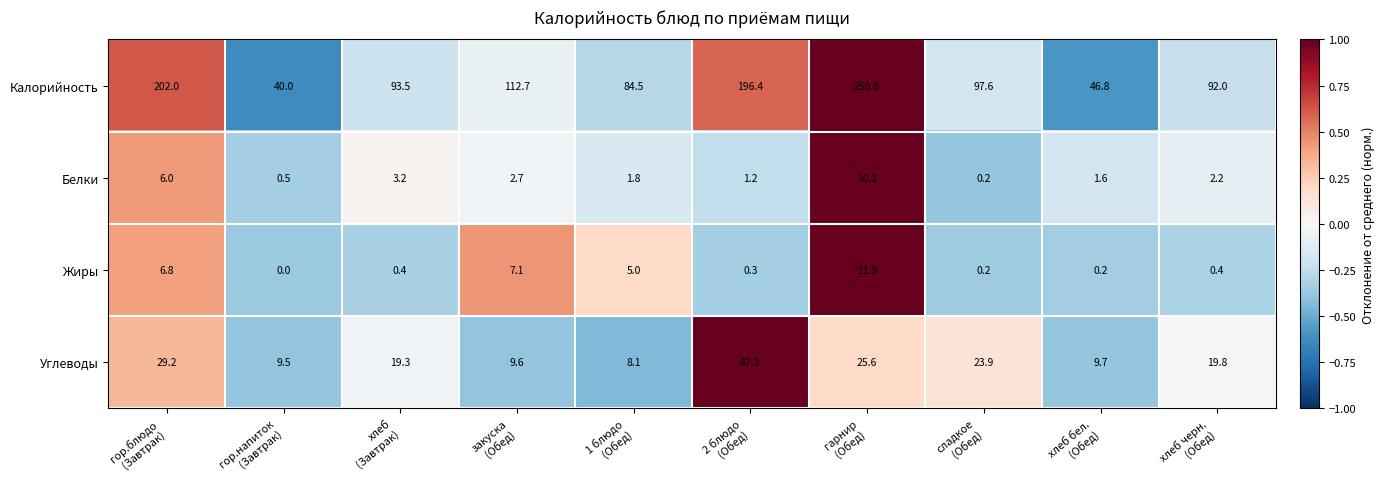

Rank the series by their maximum value, from lowest to highest.

Белки, Жиры, Углеводы, Калорийность